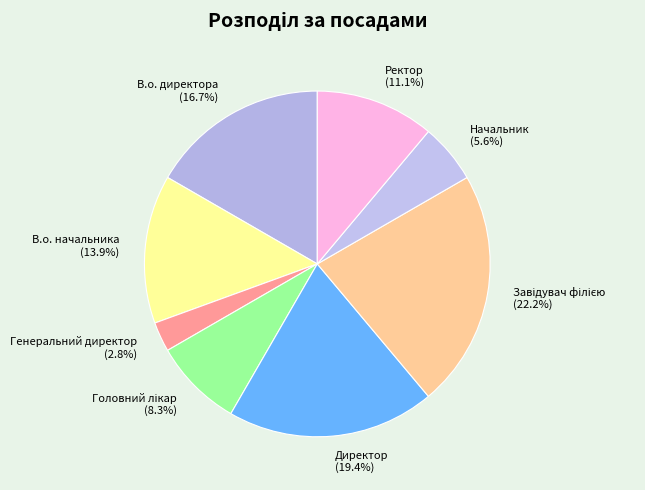

Does Ректор (11.1%) represent more than half of the total?

No